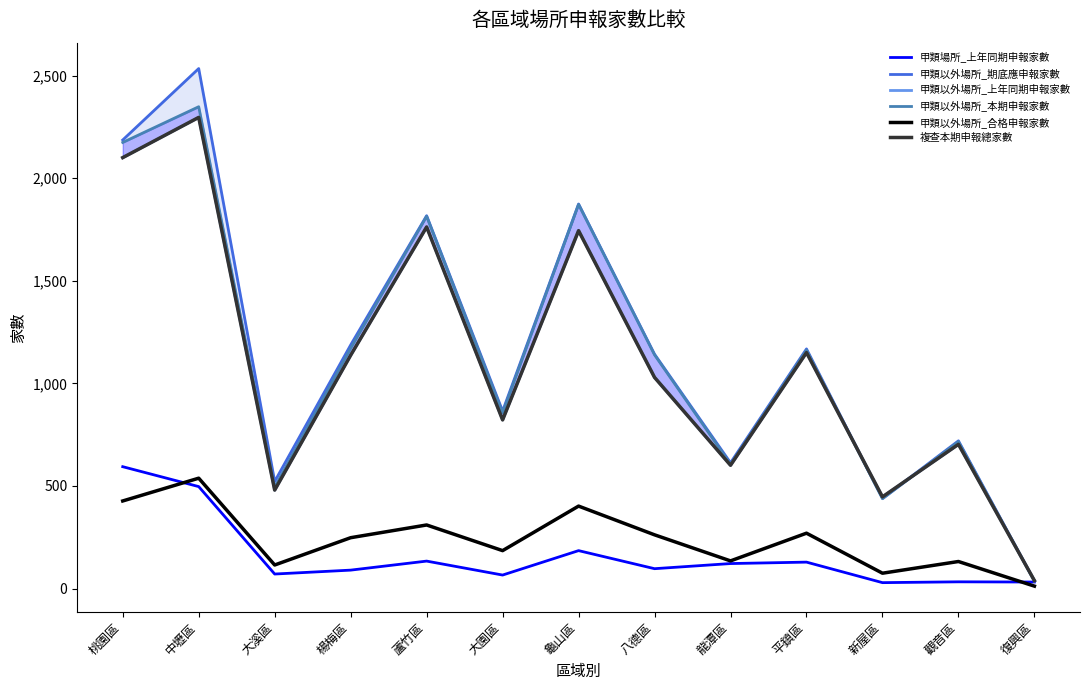

In 複查本期申報總家數, how many points are higher than both neighbors (excluding endpoints)?

5